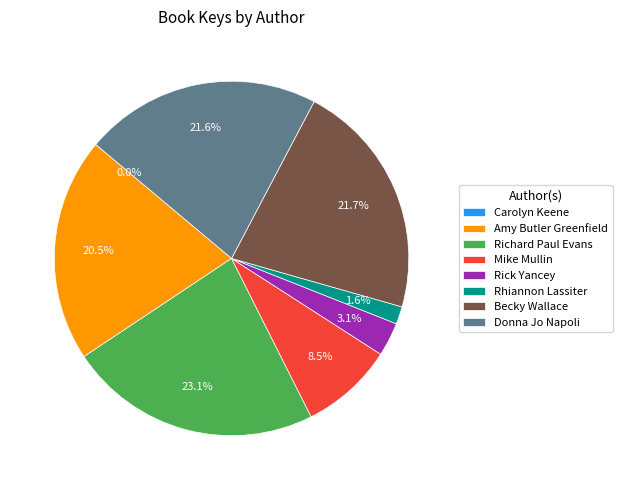

What is the ratio of the value at Amy Butler Greenfield to the value at Richard Paul Evans?

0.9